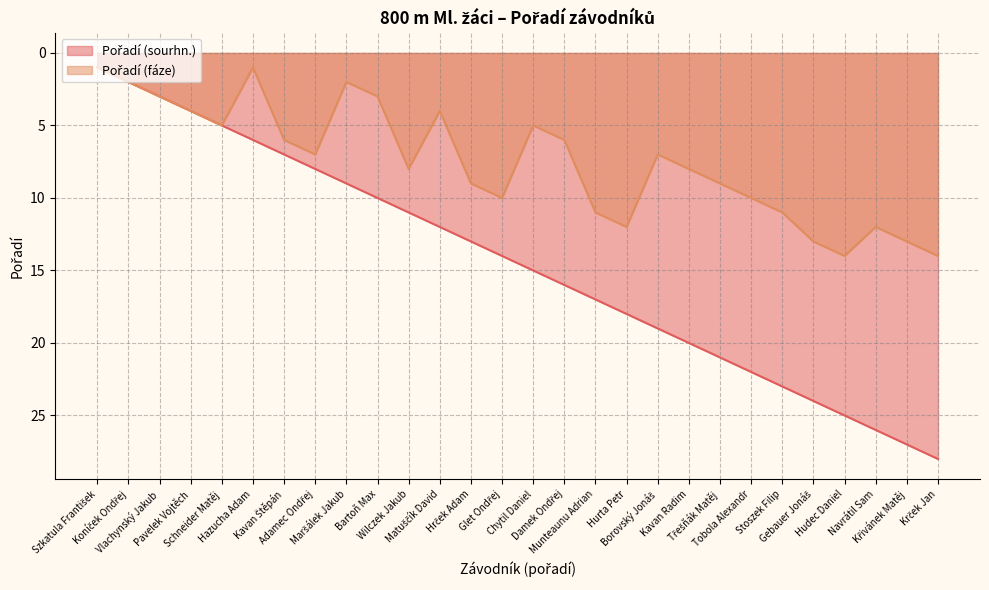

Rank the series by their maximum value, from highest to lowest.

Pořadí (sourhn.), Pořadí (fáze)